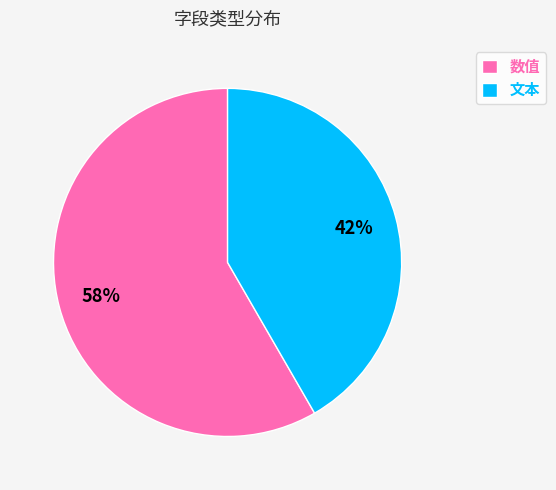

Is there a majority slice in this chart?

Yes